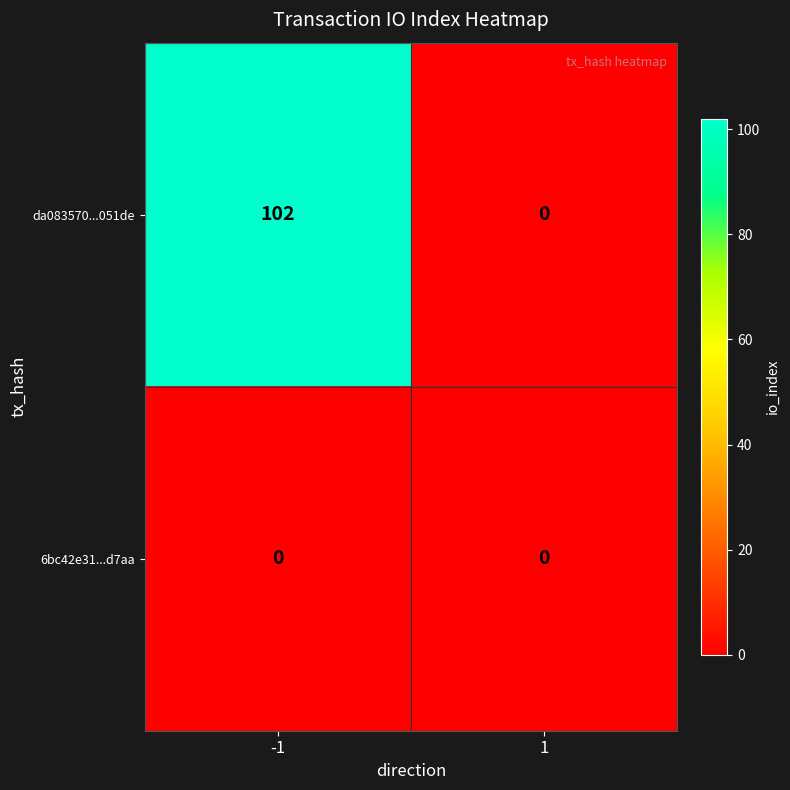

Is it true that da083570...051de equals 102 at -1?

True